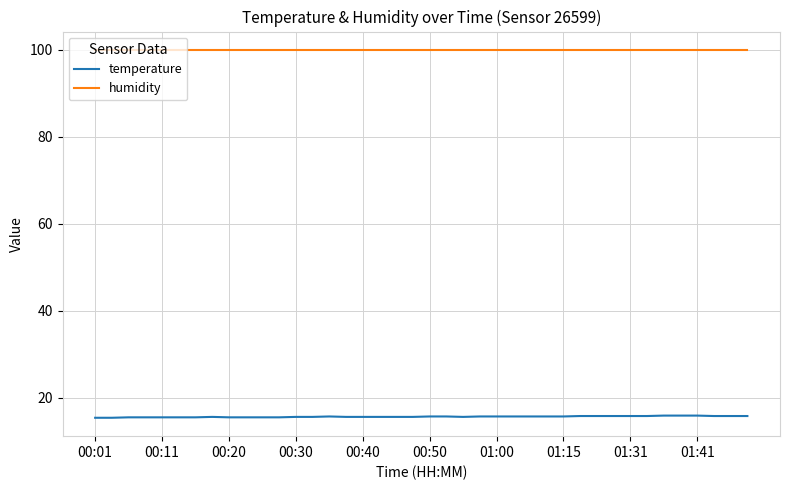

List the series in order of their overall mean, highest first.

humidity, temperature